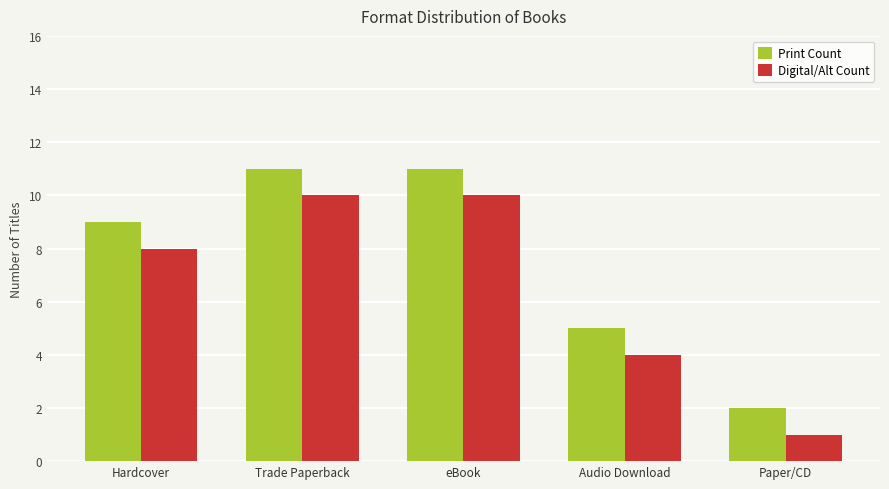

What position from the left is eBook?

3